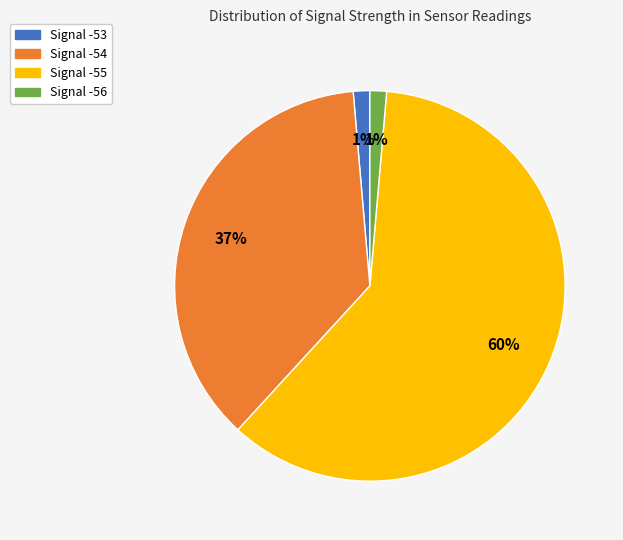

Combined, do Signal -55 and Signal -56 account for over 50%?

Yes